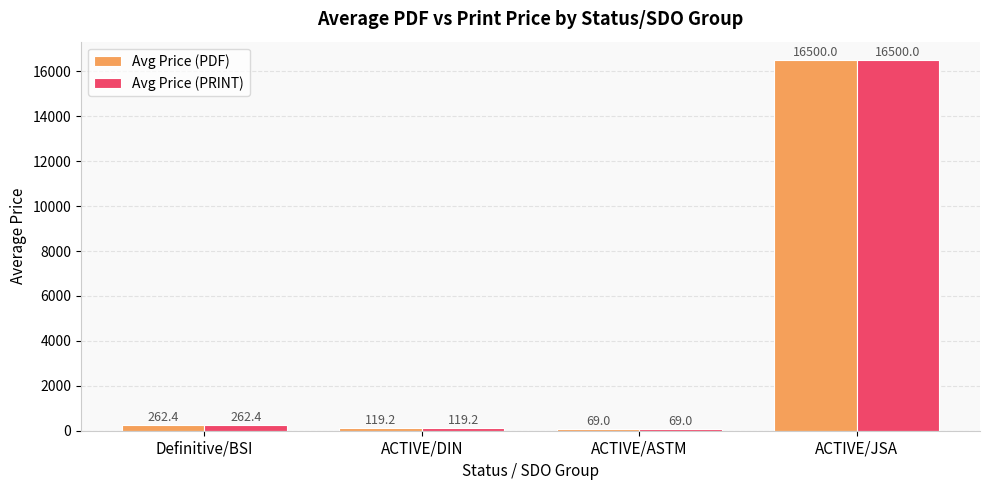

The Avg Price (PRINT) series shows 69.0 at ACTIVE/ASTM. True or false?

True